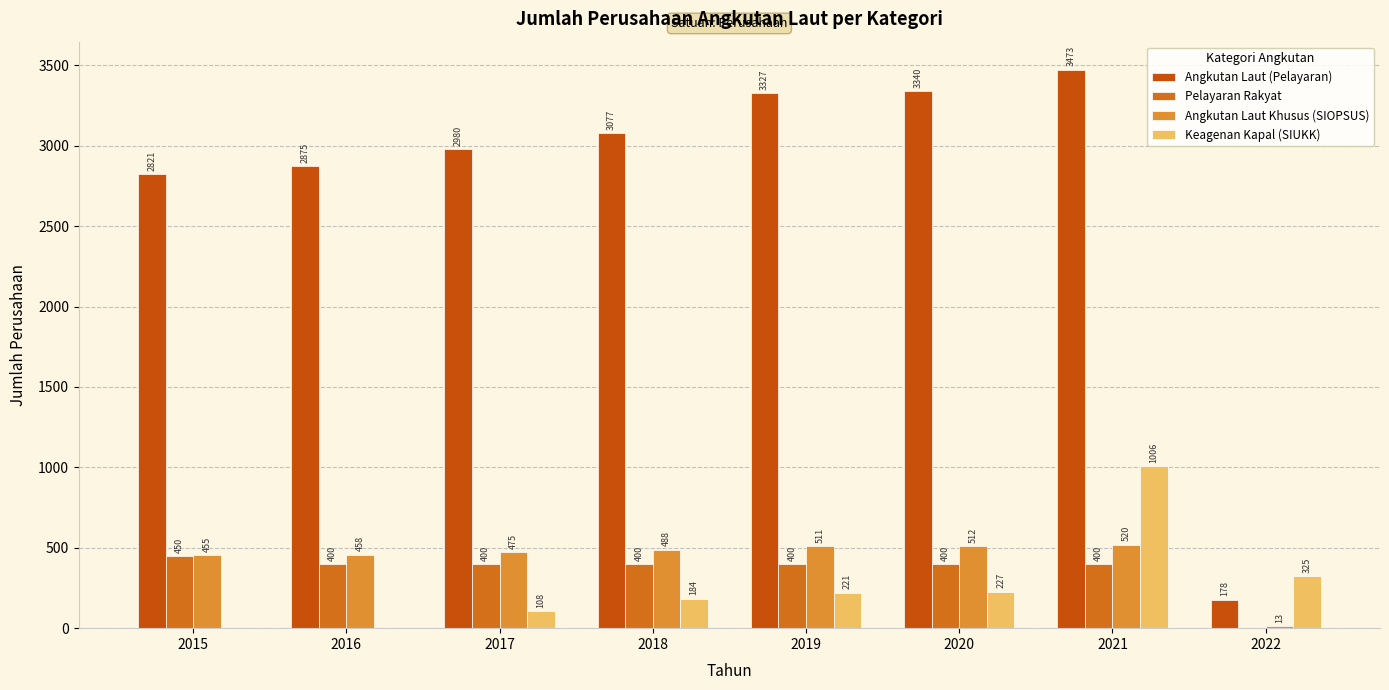

What is the difference between the Pelayaran Rakyat values at 2017 and 2015?

50